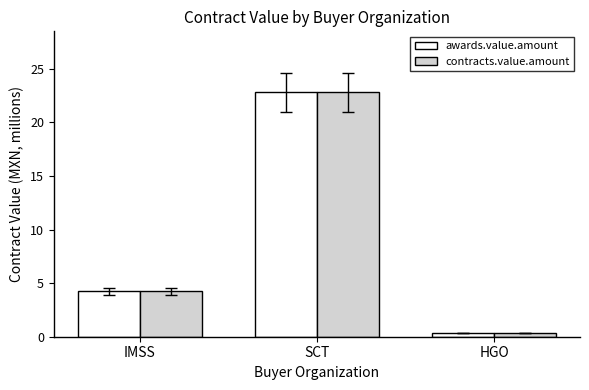

The awards.value.amount series shows 4.2 at IMSS. True or false?

True